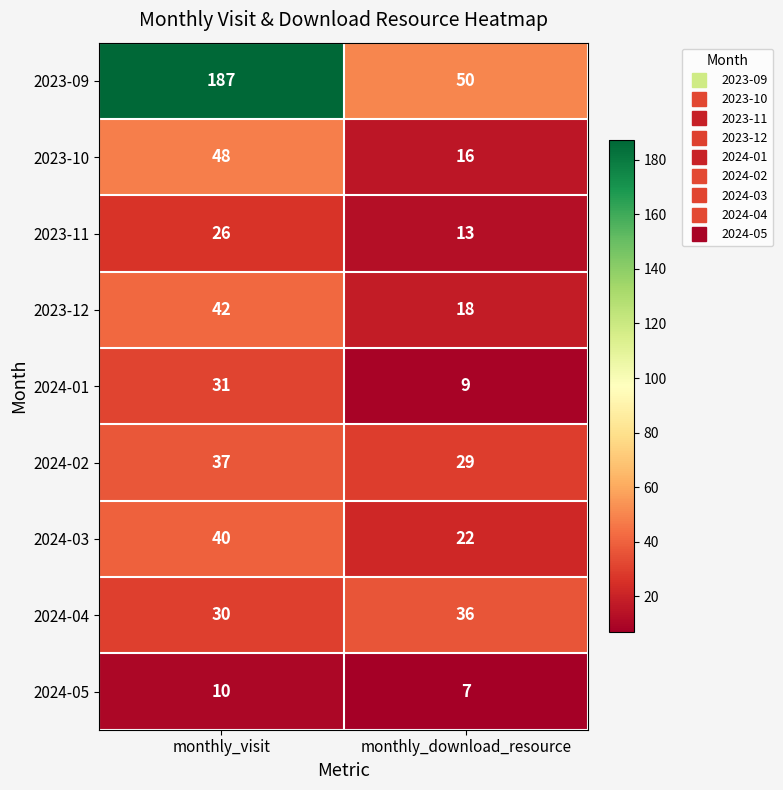

Reading right to left, extract all data points from this chart.

2023-09: 50	187
2023-10: 16	48
2023-11: 13	26
2023-12: 18	42
2024-01: 9	31
2024-02: 29	37
2024-03: 22	40
2024-04: 36	30
2024-05: 7	10